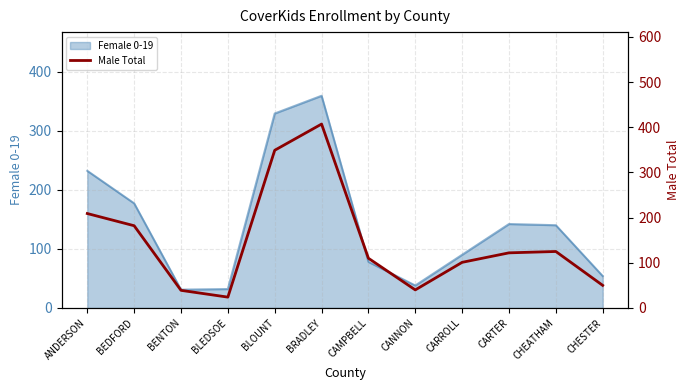

What is the maximum value shown in the chart?

407